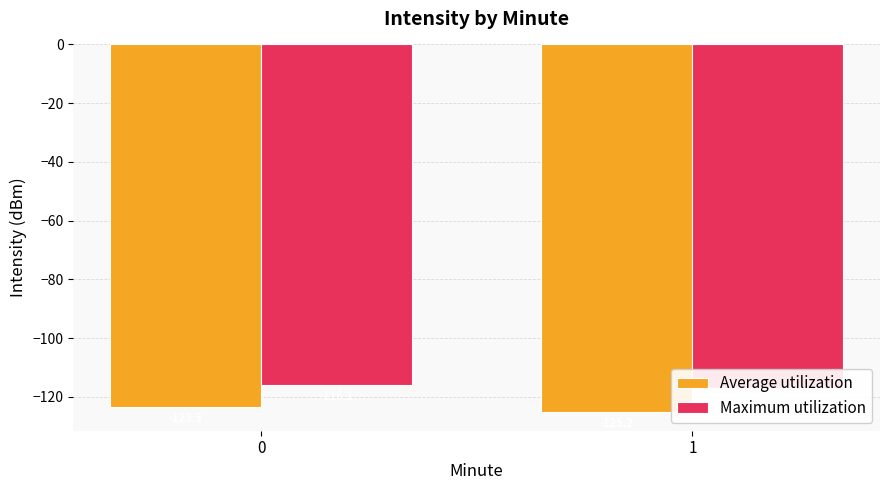

What is the spread (max minus min) of values at 0?

7.4